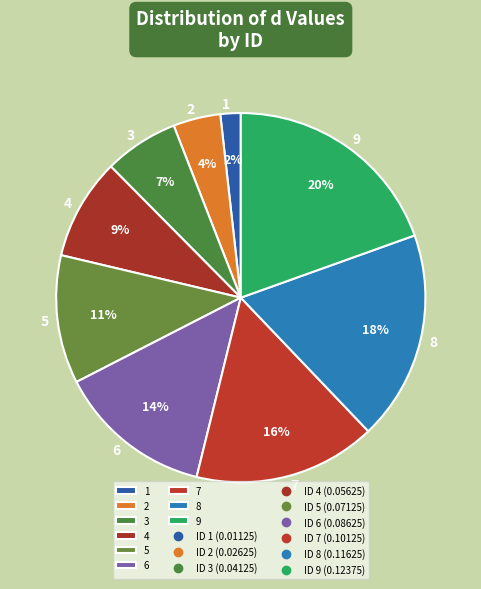

To the nearest percent, what is the combined percentage of 4 and 8?

27%